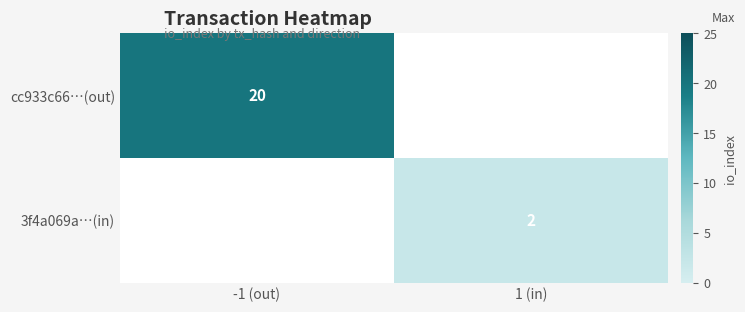

True or false: 3f4a069a…(in) has a value of 2 at 1 (in).

True